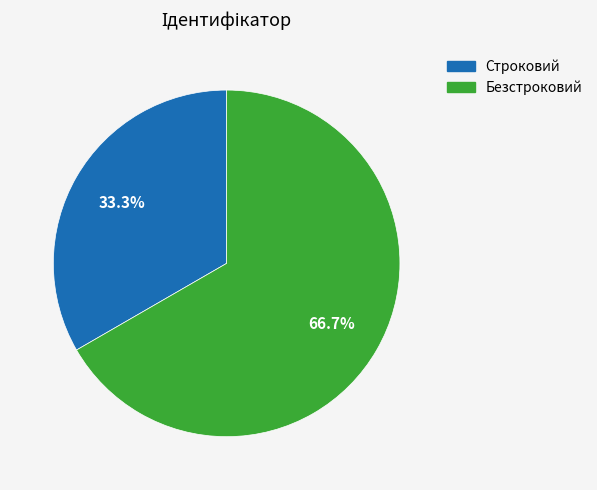

What is the majority slice?

Безстроковий